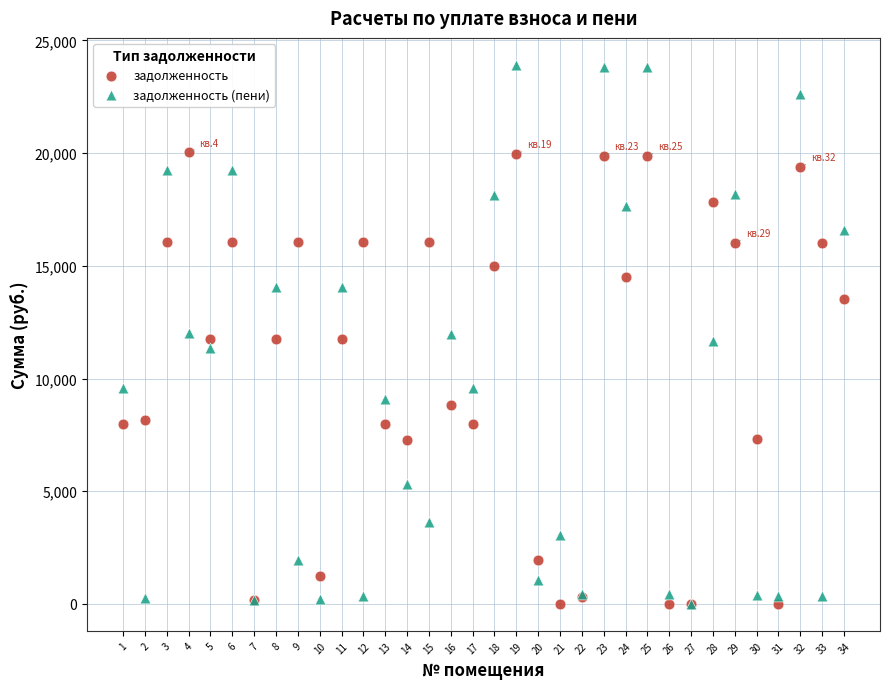

Which series has the widest spread of Y values?

задолженность (пени)